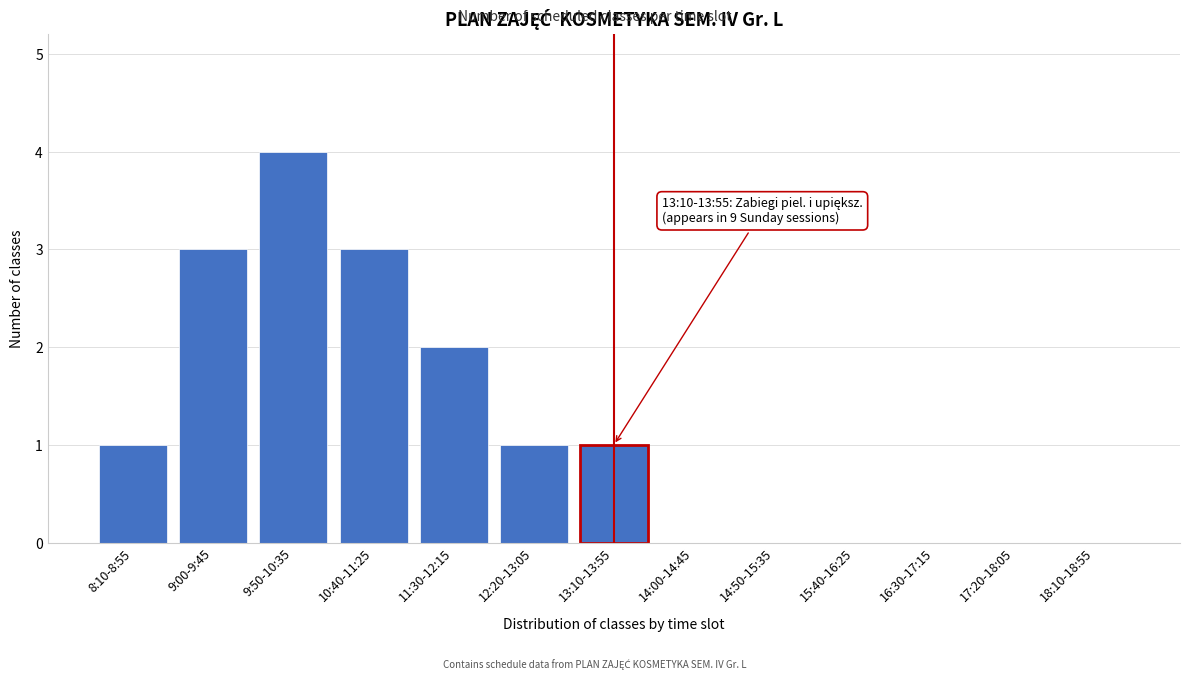

Reading left to right, extract all data points from this chart.

8:10-8:55=1	9:00-9:45=3	9:50-10:35=4	10:40-11:25=3	11:30-12:15=2	12:20-13:05=1	13:10-13:55=1	14:00-14:45=0	14:50-15:35=0	15:40-16:25=0	16:30-17:15=0	17:20-18:05=0	18:10-18:55=0